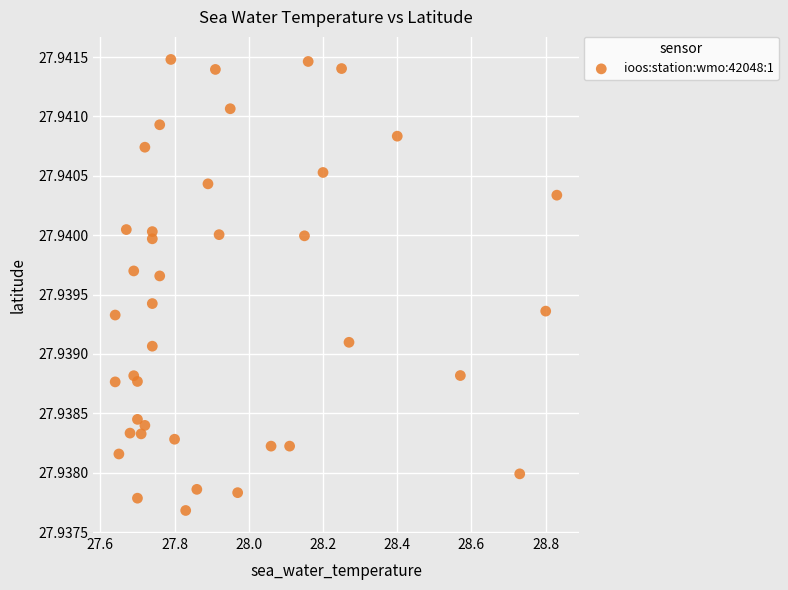

What is the range of X values (max minus min)?

1.2